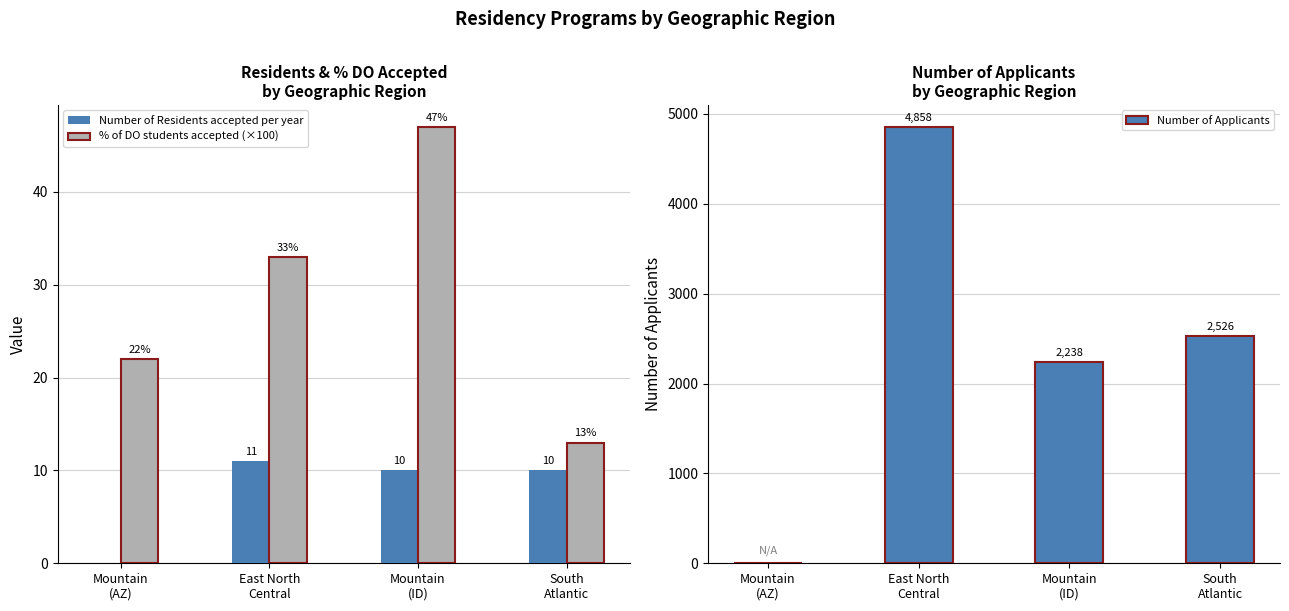

Reading left to right, what are all the values shown in this chart?

Number of Residents accepted per year: Mountain
(AZ)=0	East North
Central=11	Mountain
(ID)=10	South
Atlantic=10
% of DO students accepted (×100): Mountain
(AZ)=22	East North
Central=33	Mountain
(ID)=47	South
Atlantic=13
Number of Applicants: Mountain
(AZ)=0	East North
Central=4858	Mountain
(ID)=2238	South
Atlantic=2526